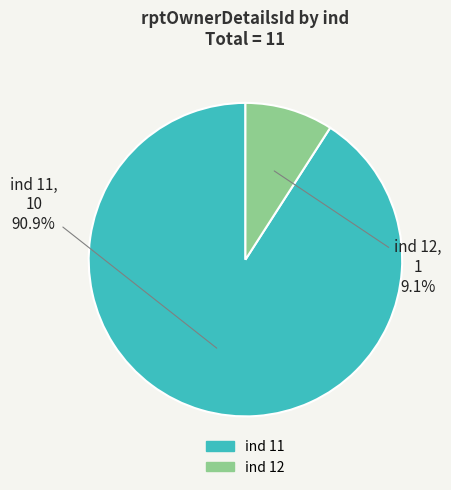

Approximately how many times larger is the value at ind 11 compared to ind 12?

10.0